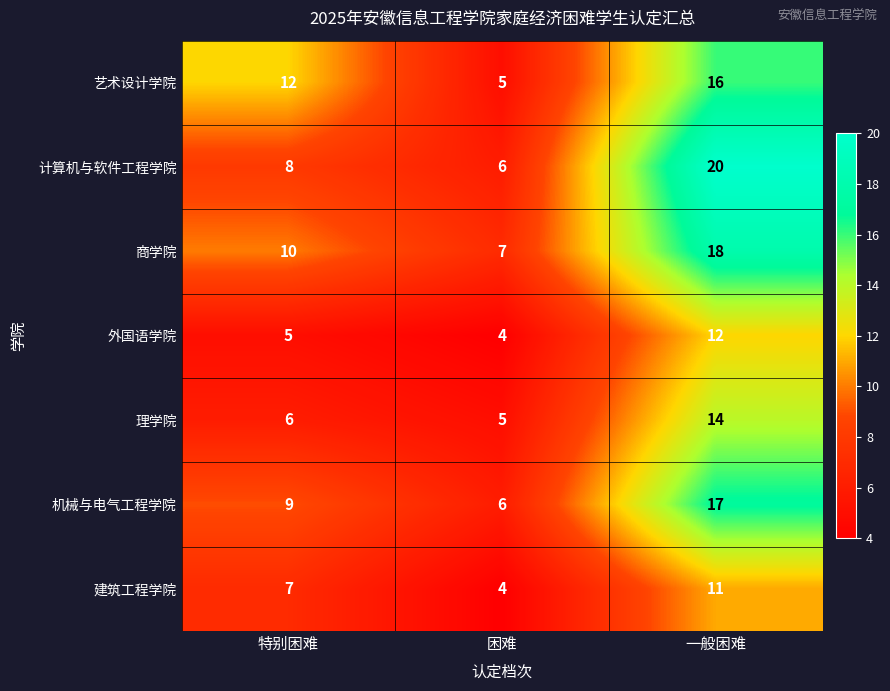

What is the minimum value for 理学院?

5